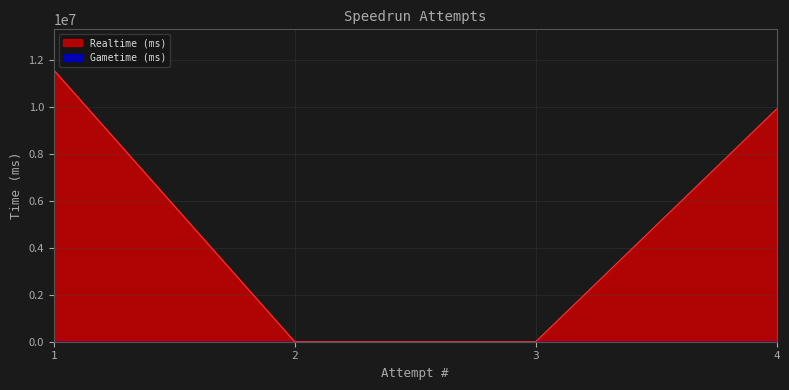

At which category does the chart reach its minimum across all series?

3